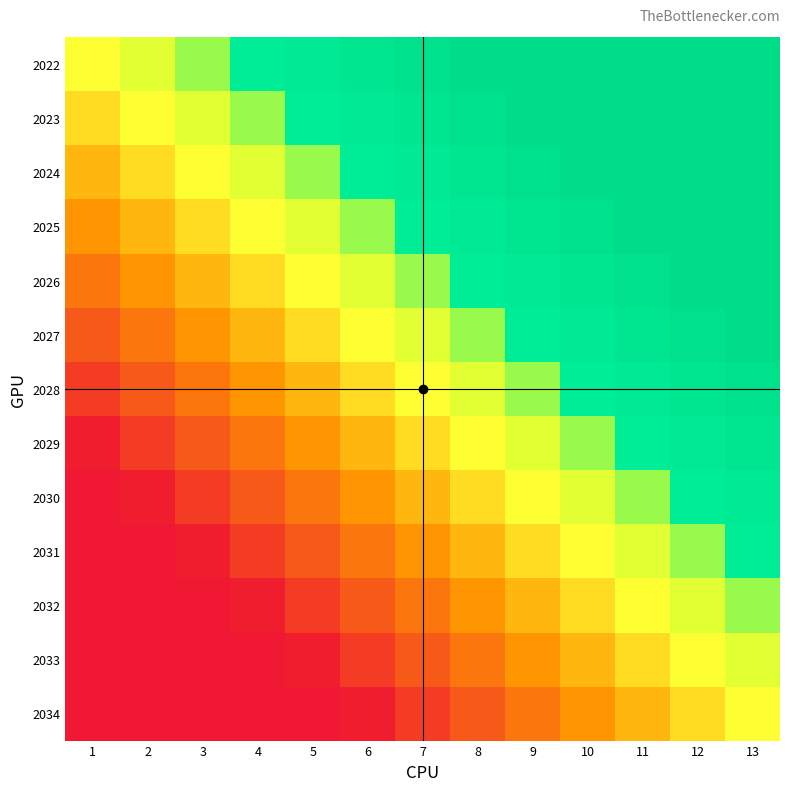

At which category is the sum across all series the highest?

13